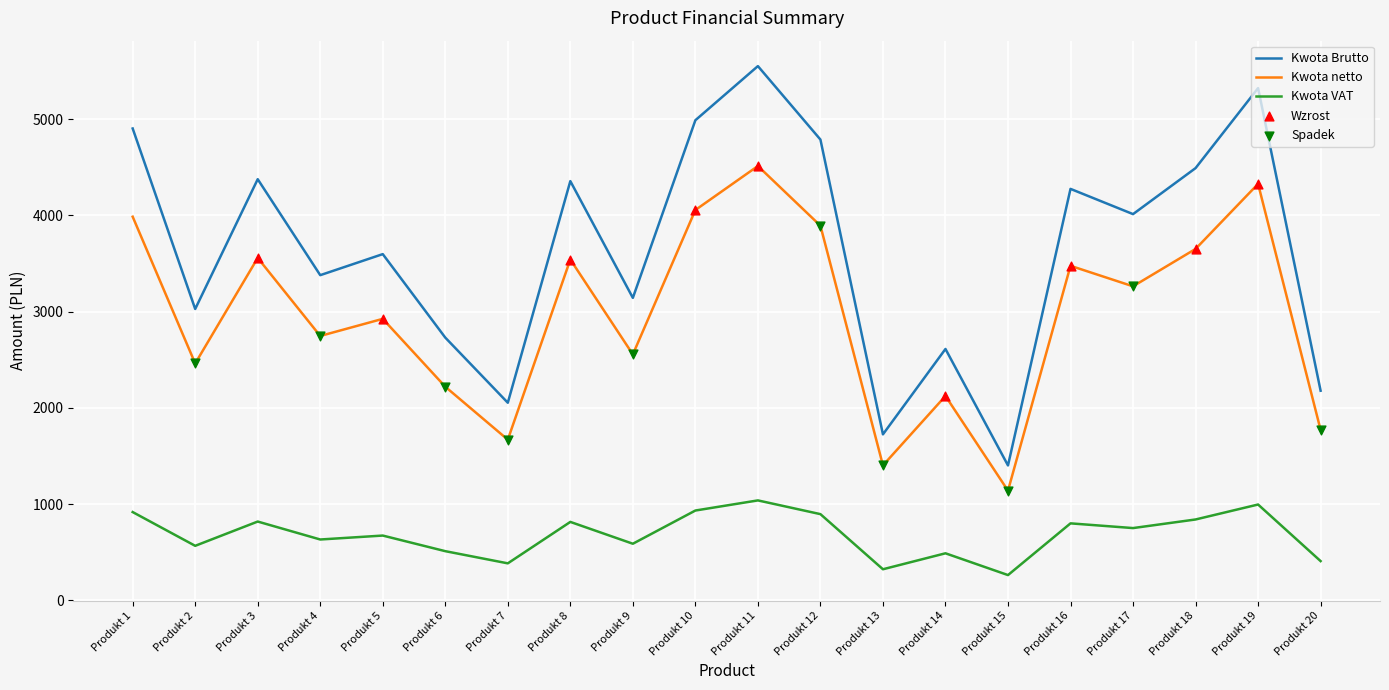

What is the total value across all series at Produkt 9?

6284.1